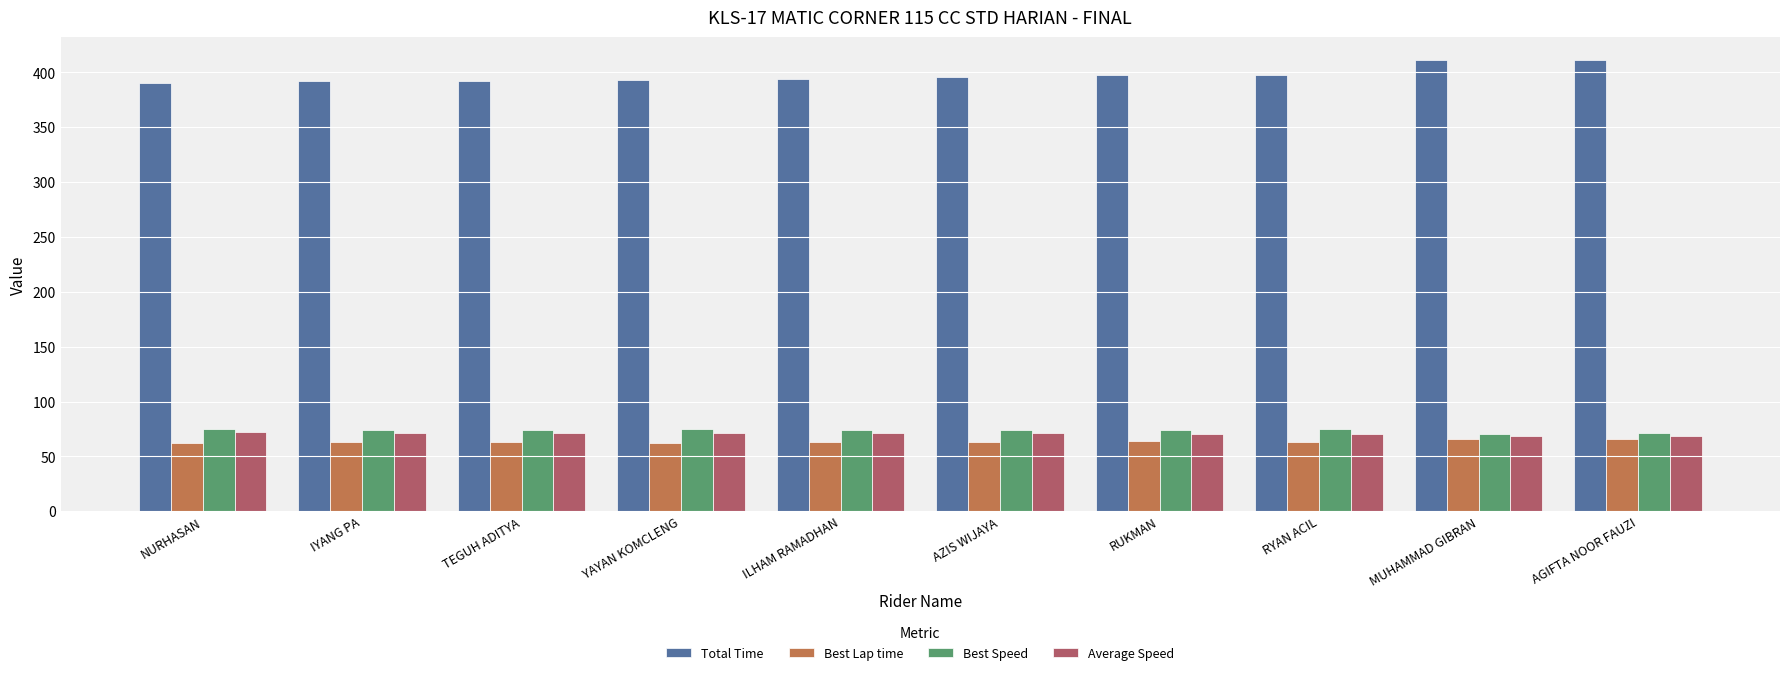

The value of Best Lap time at NURHASAN is 62.4. True or false?

True